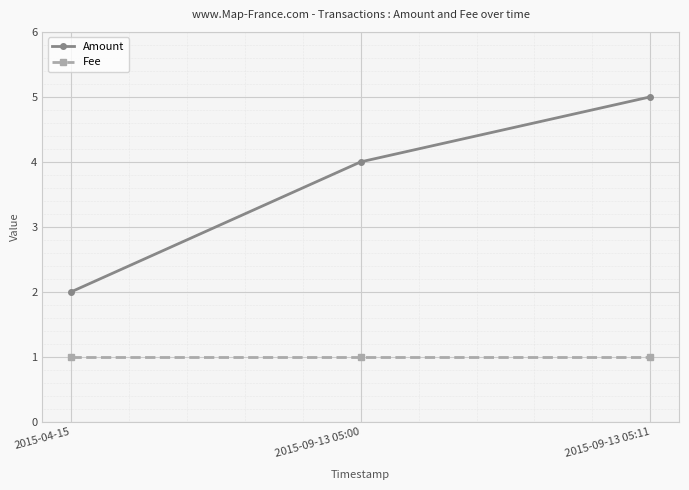

At which category does the chart reach its peak across all series?

2015-09-13 05:11